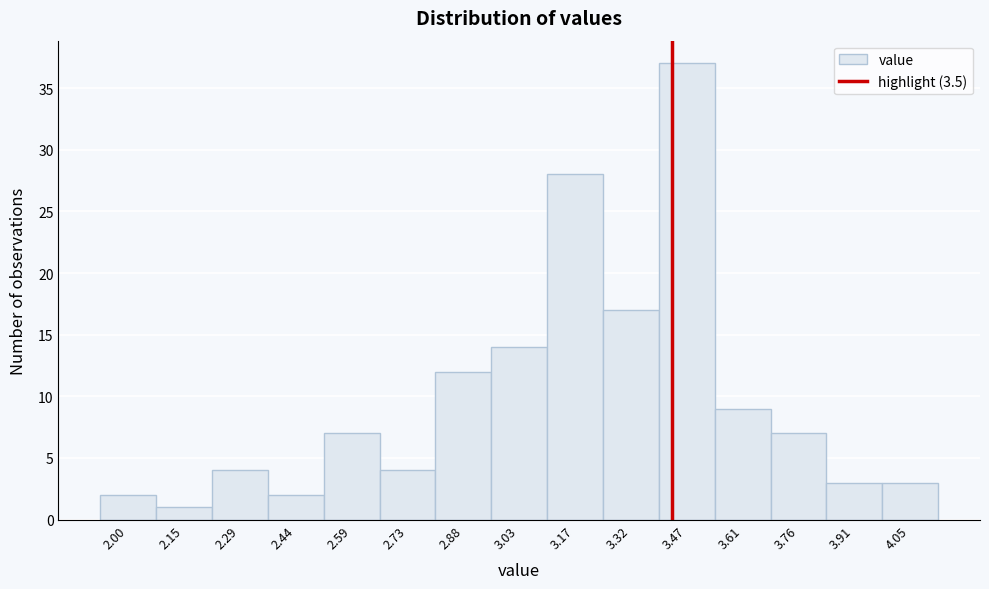

Reading right to left, list all the values displayed in this chart.

3	3	7	9	37	17	28	14	12	4	7	2	4	1	2